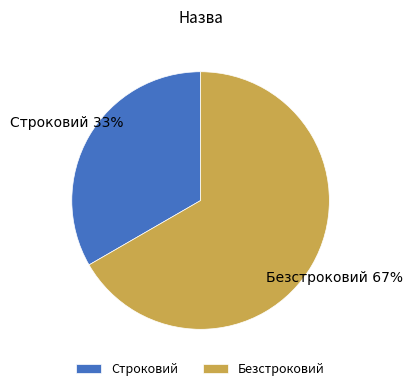

What is the largest slice in the pie chart?

Безстроковий